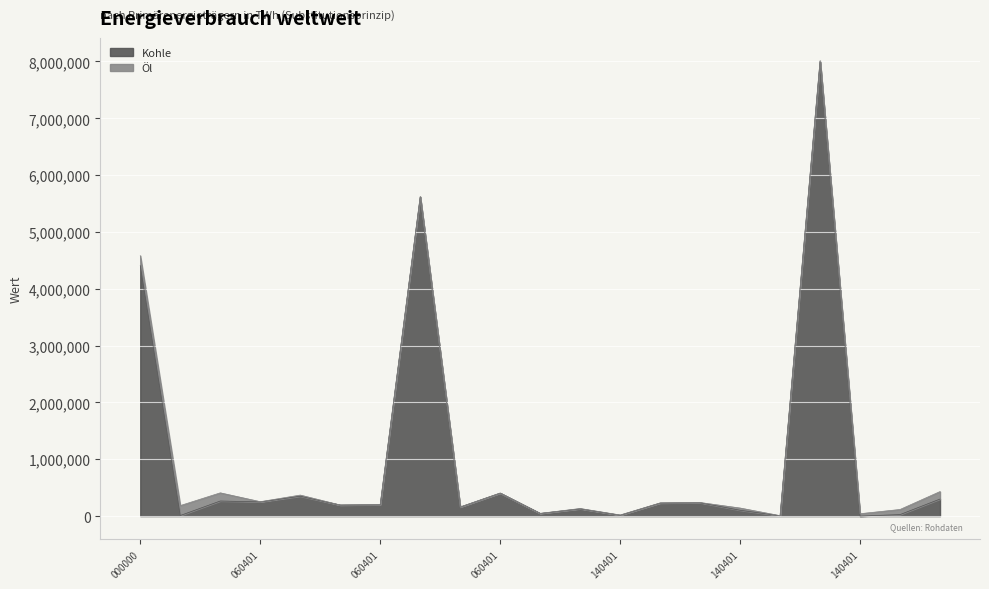

What is the approximate value at 16:18:060401:291, to the nearest 50?

265350